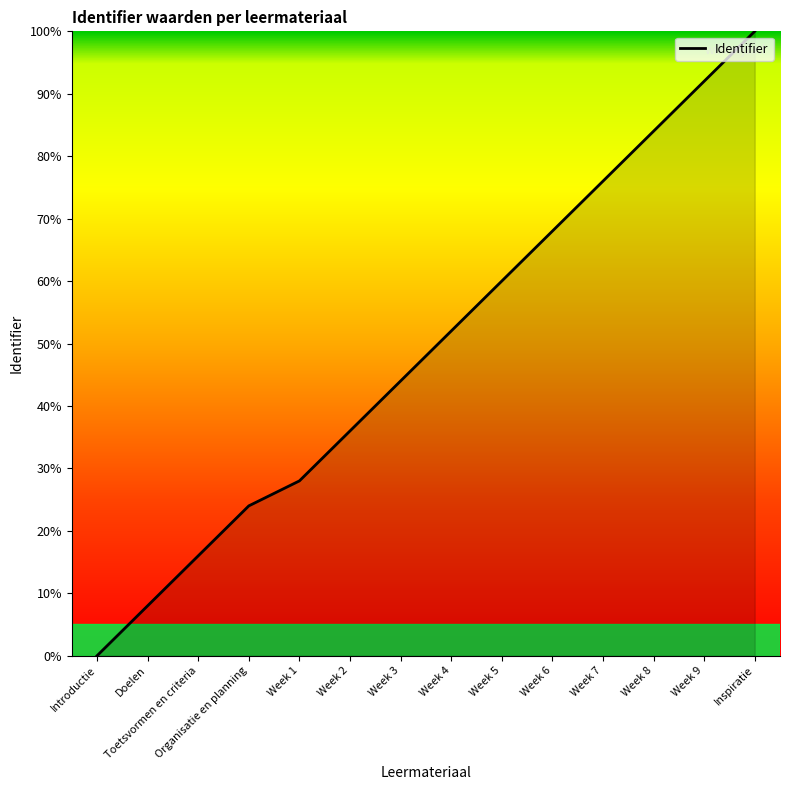

Rank the categories by value from lowest to highest.

Introductie, Doelen, Toetsvormen en criteria, Organisatie en planning, Week 1, Week 2, Week 3, Week 4, Week 5, Week 6, Week 7, Week 8, Week 9, Inspiratie